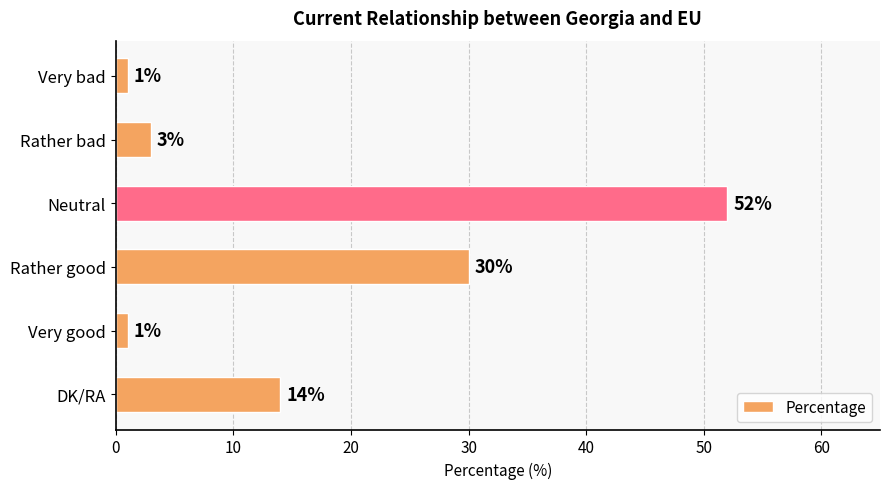

At which label is the value closest to 26?

Rather good